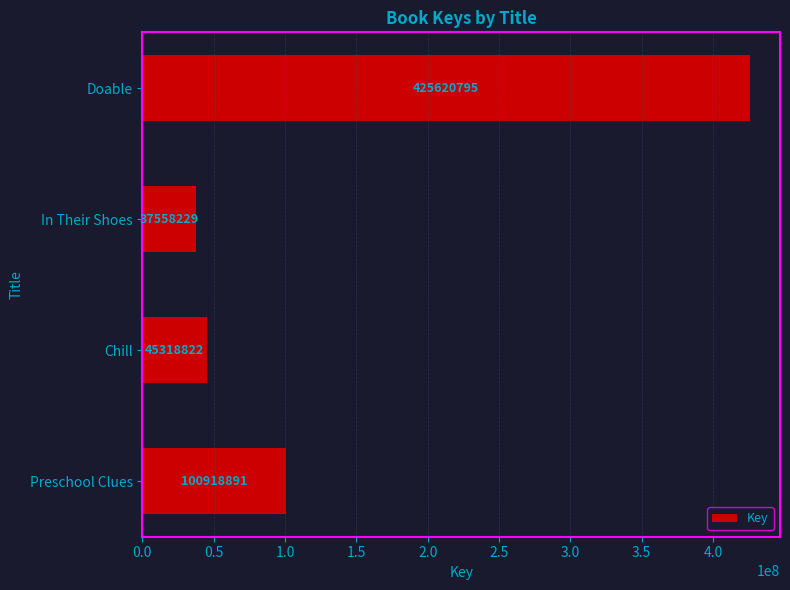

What is the sum of all values?

609416737